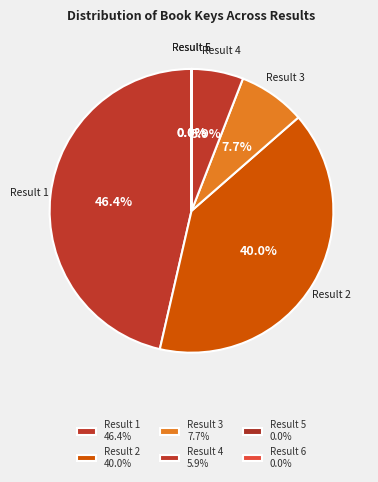

The Result 3 slice represents 19% of the pie. True or false?

False